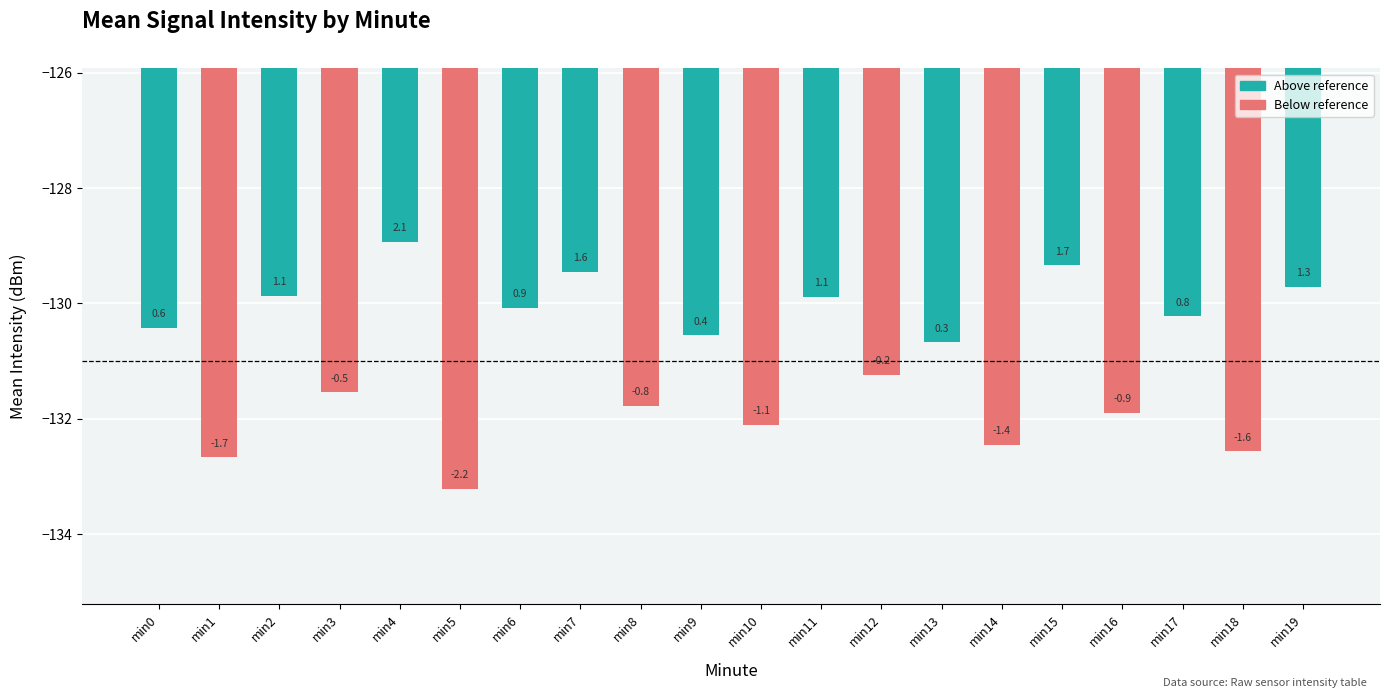

Is it true that the value at min6 is -130.1?

True